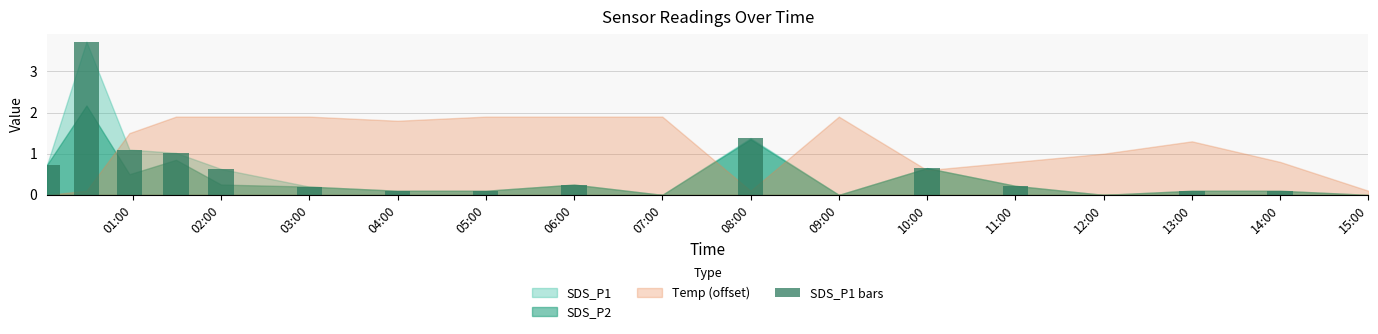

What is the sum of all values?

10.3